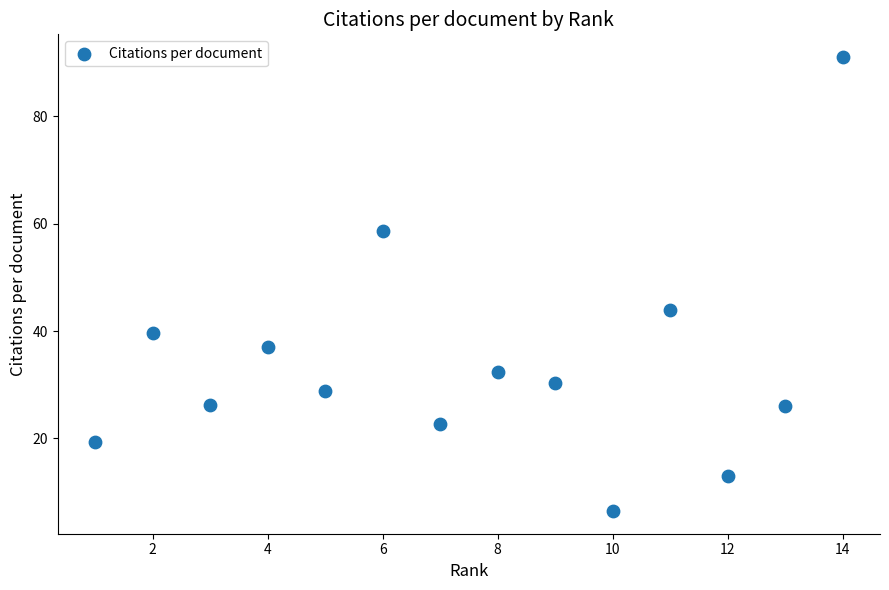

What is the range of X values (max minus min)?

13.0